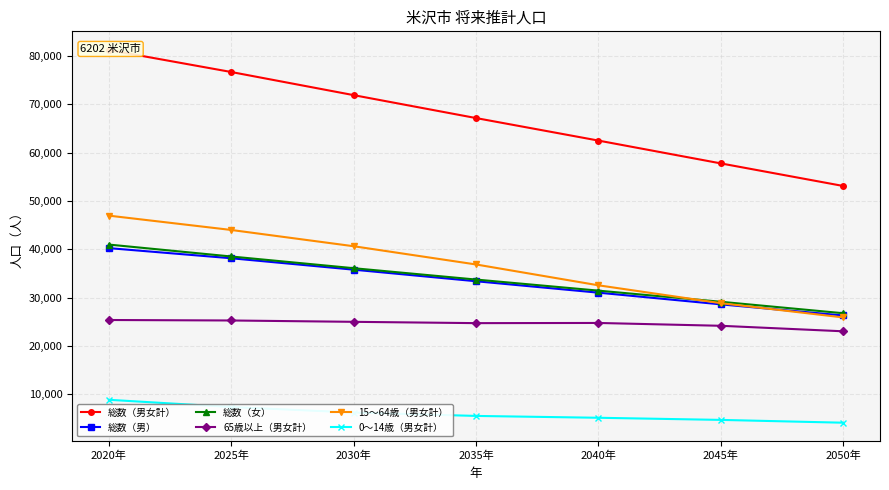

What is the label of the 5th point from the right?

2030年